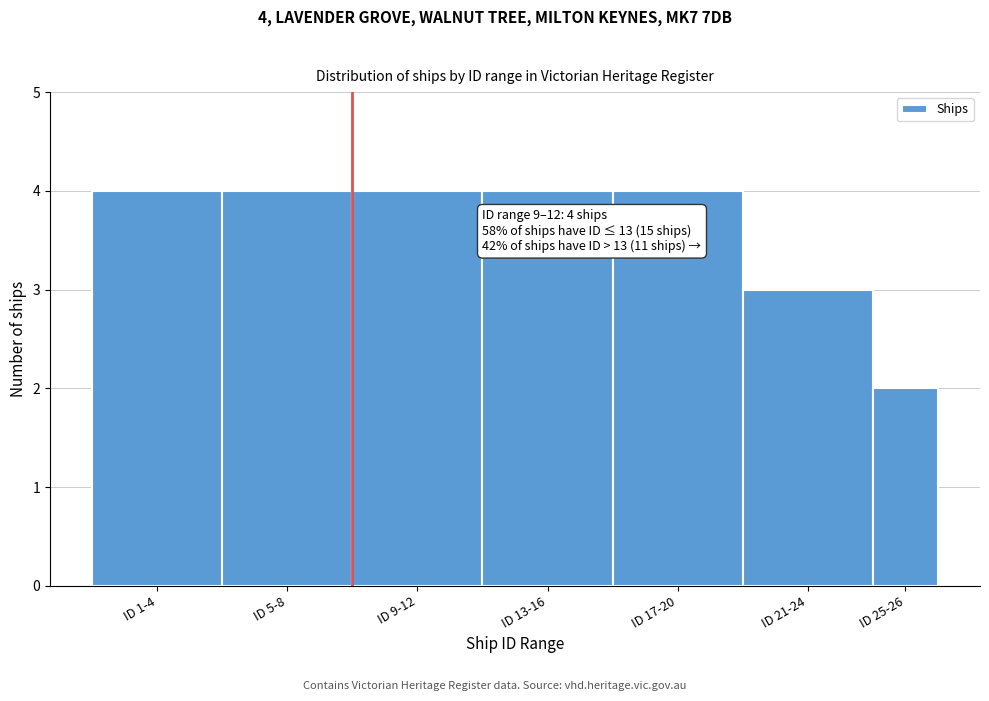

Reading left to right, extract all data points from this chart.

4	4	4	4	4	3	2